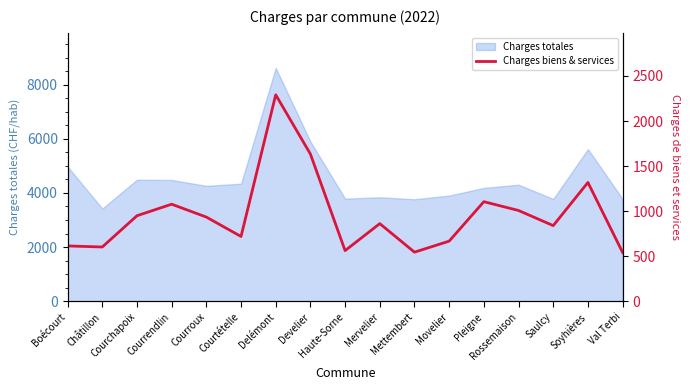

At which label is the value closest to 1416?

Soyhières